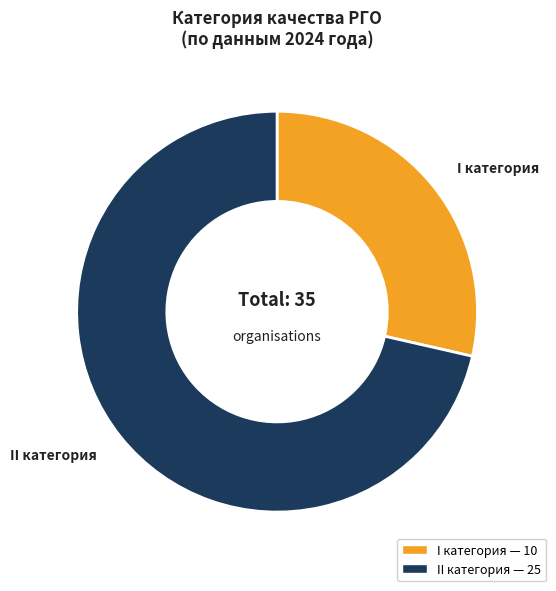

Does any single category account for the majority?

Yes